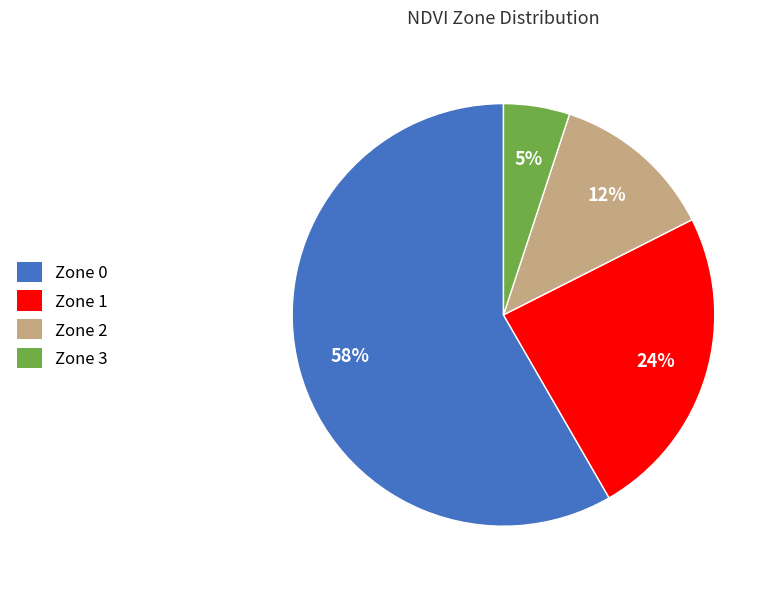

Rank the categories by value from lowest to highest.

Zone 3, Zone 2, Zone 1, Zone 0